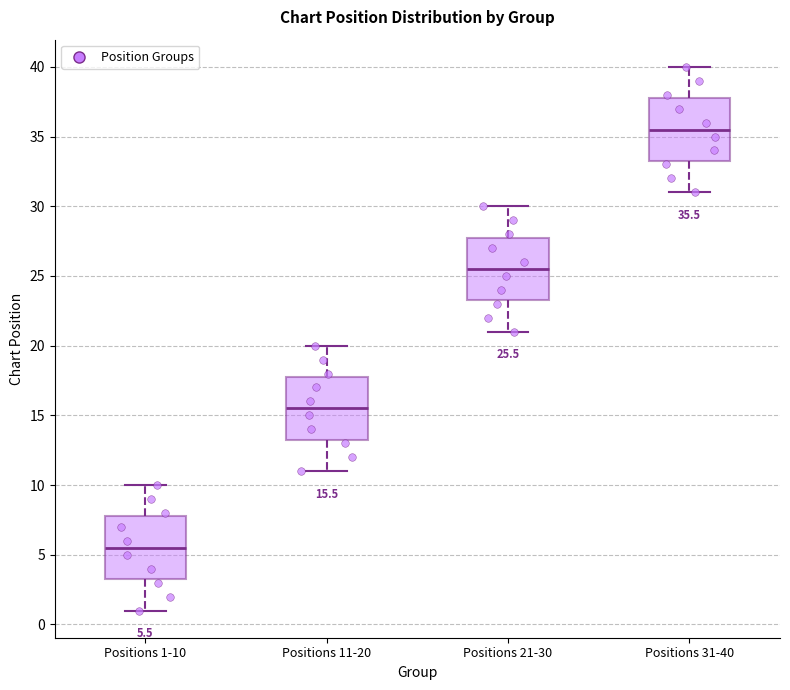

Which box's median line is the highest?

Positions 31-40